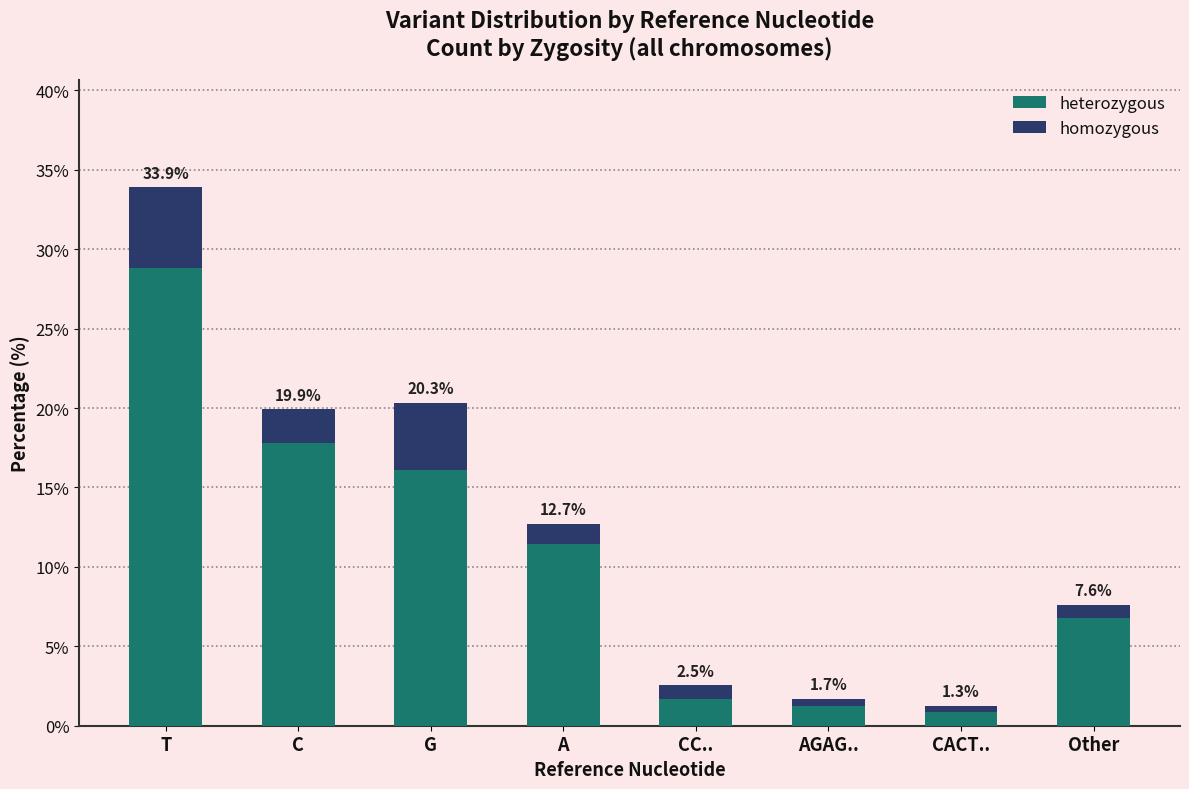

True or false: homozygous has a value of 4.2 at G.

True